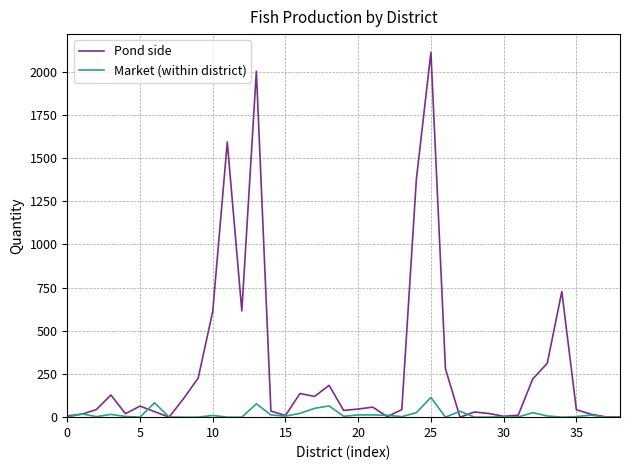

What is the greatest value displayed?

2111